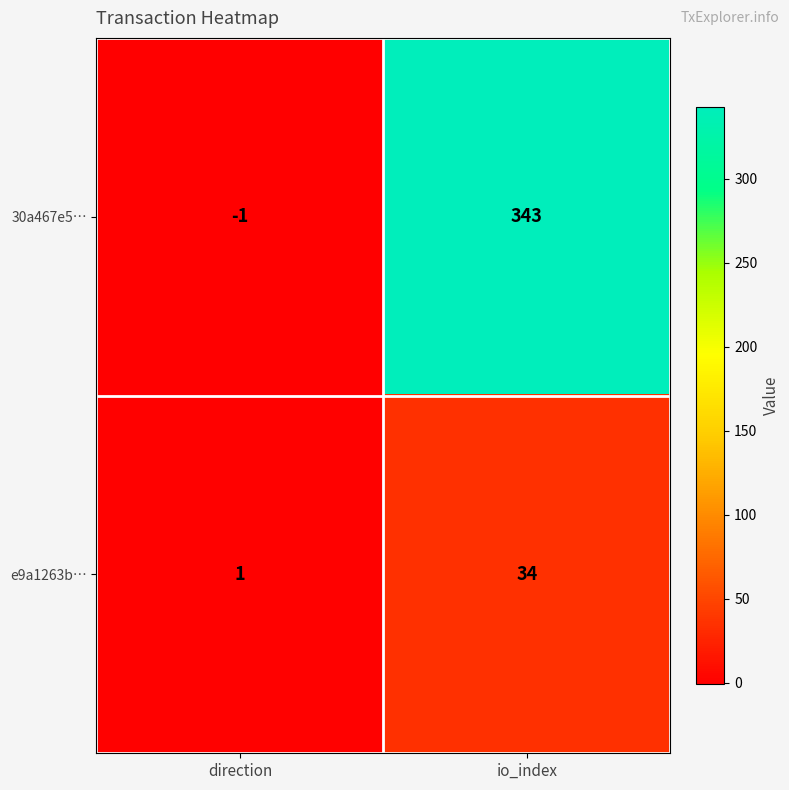

Which series has the largest range (max minus min)?

30a467e5…